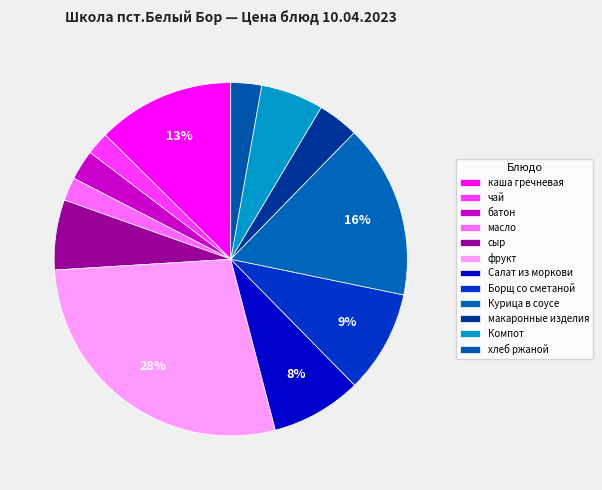

Does макаронные изделия account for over 50% of the chart?

No